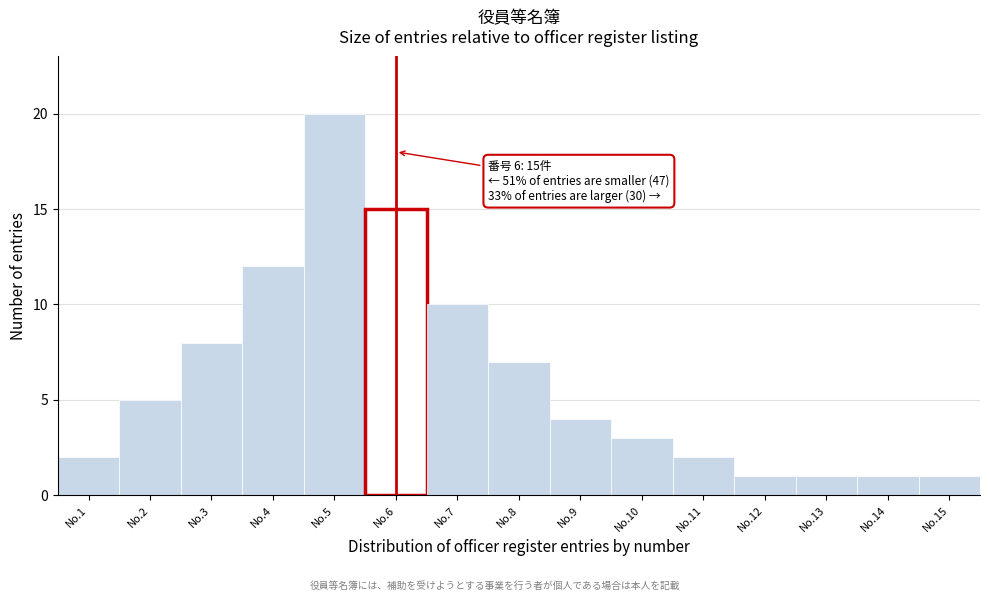

Reading right to left, extract all data points from this chart.

No.15=1	No.14=1	No.13=1	No.12=1	No.11=2	No.10=3	No.9=4	No.8=7	No.7=10	No.6=15	No.5=20	No.4=12	No.3=8	No.2=5	No.1=2